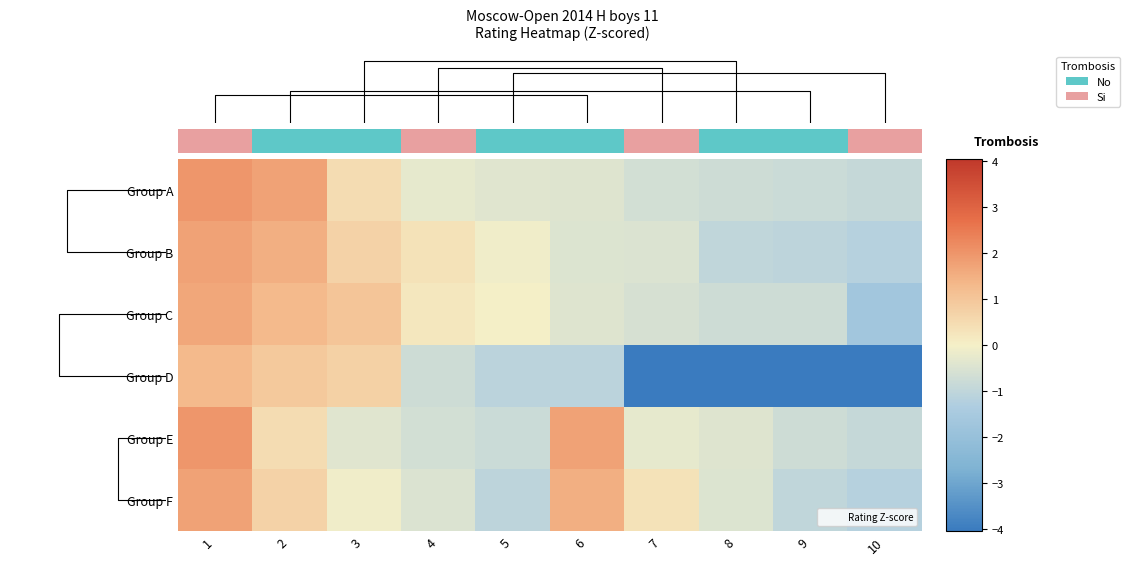

At which category is the sum across all series the highest?

1